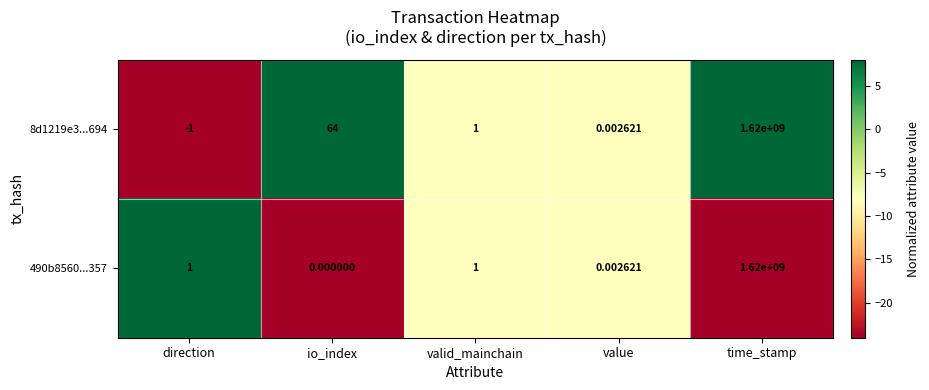

Which category has the lowest value across all series?

direction